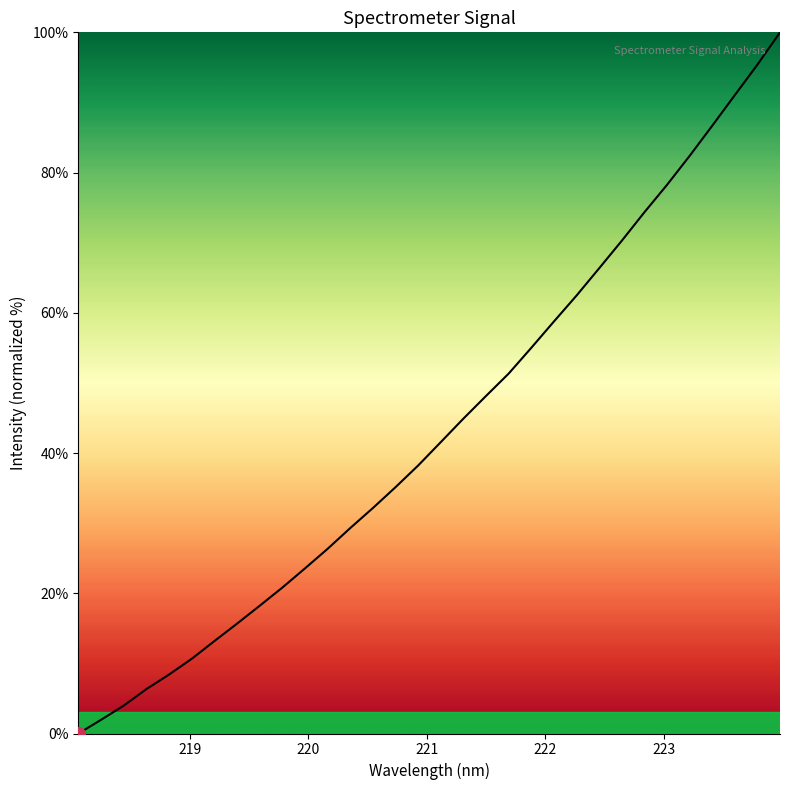

What is the greatest value displayed?

100.0